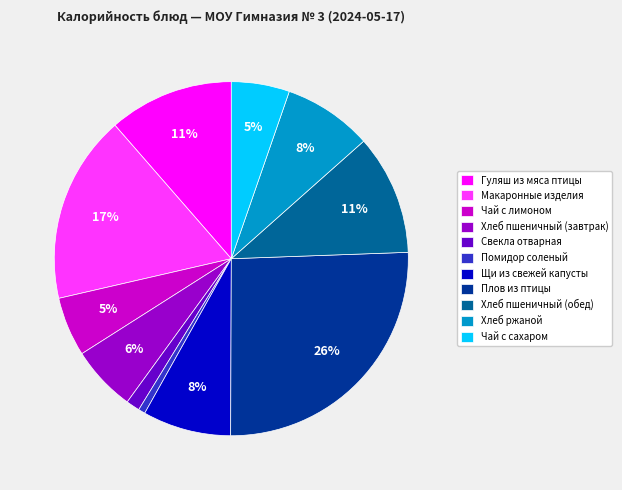

Which has a higher value, Свекла отварная or Макаронные изделия?

Макаронные изделия